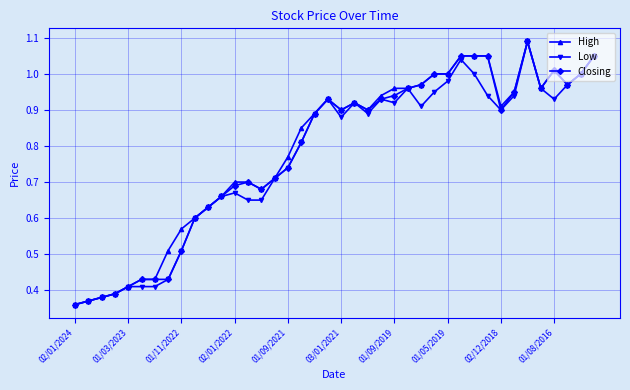

True or false: Low has more than 1 points higher than both neighbors.

True